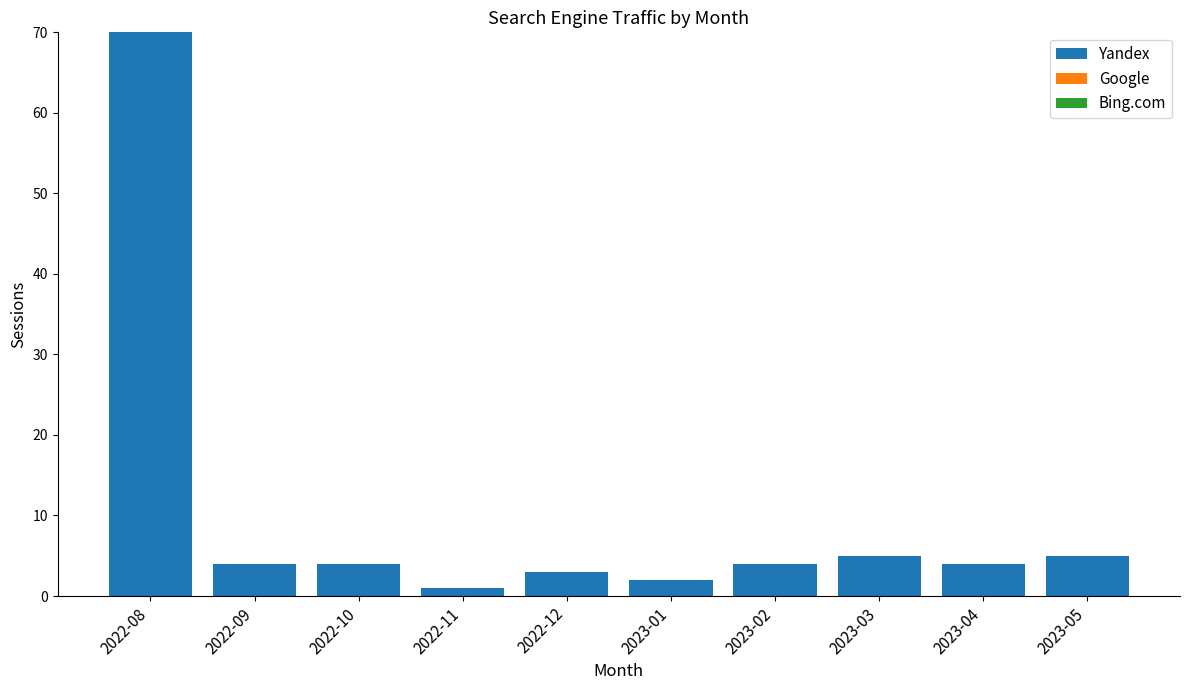

Reading left to right, list all the values displayed in this chart.

70	4	4	1	3	2	4	5	4	5